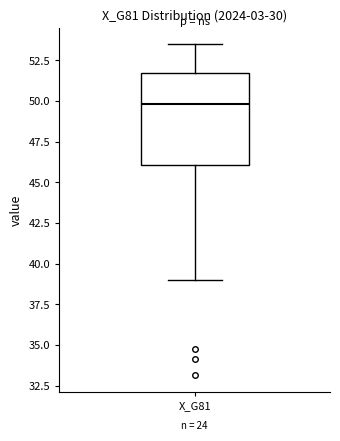

Transcribe this box plot: give where the median line is, the range the box spans, and where the two whiskers end, as read against the y-axis. The values are not printed on the chart, so give them approximately, as read against the axis.

median 50.0, box 46.0 to 51.5, whiskers 39.0 to 53.5